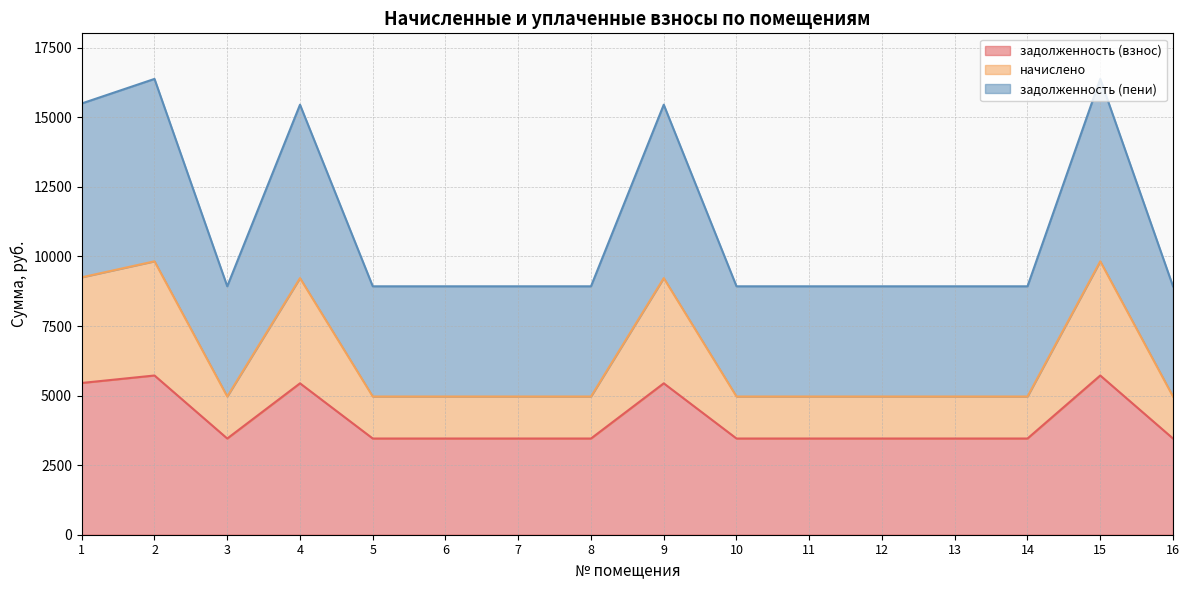

Which series has the widest spread of values?

начислено